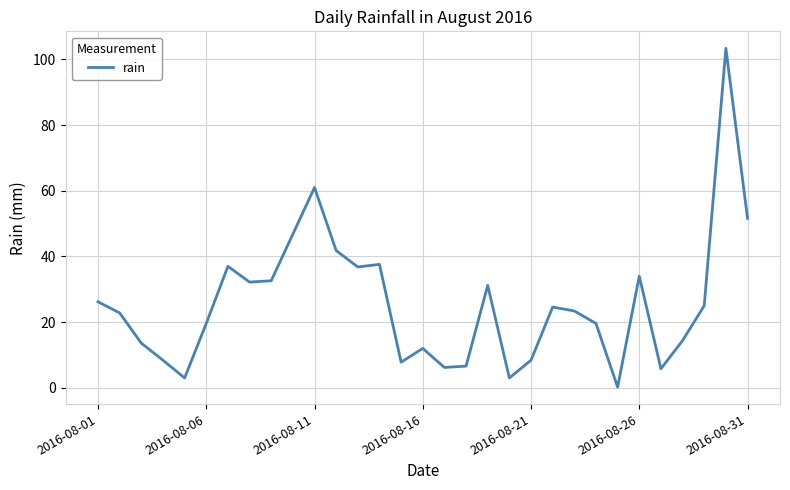

What is the difference between the maximum and minimum values?

103.2